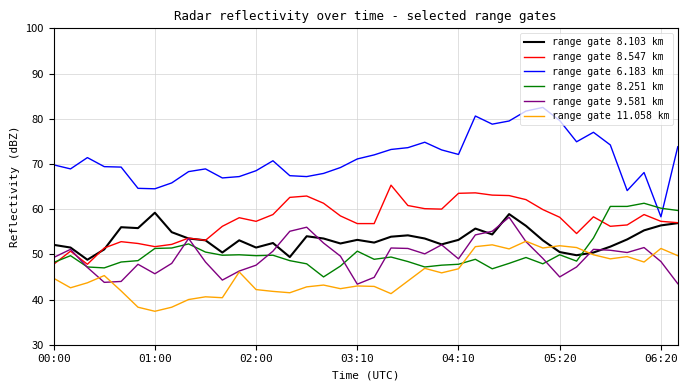

Which series has the widest spread of values?

range gate 6.183 km